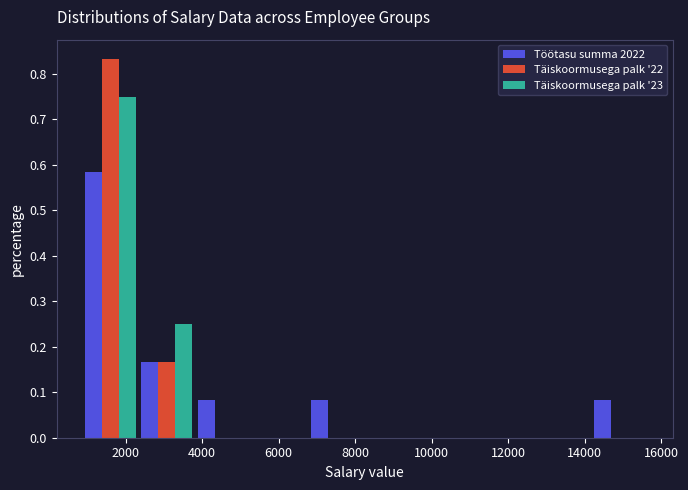

Reading left to right, list every range on the x-axis with the height of the bar of each series over it. Neither the bar edges nor the heights are printed on the chart, so give them approximately, as read against the axes.

800 to 2400: Töötasu summa 2022=0.58	Täiskoormusega palk '22=0.83	Täiskoormusega palk '23=0.75
2400 to 3800: Töötasu summa 2022=0.17	Täiskoormusega palk '22=0.17	Täiskoormusega palk '23=0.25
3800 to 5200: Töötasu summa 2022=0.08	Täiskoormusega palk '22=0	Täiskoormusega palk '23=0
5200 to 6800: Töötasu summa 2022=0	Täiskoormusega palk '22=0	Täiskoormusega palk '23=0
6800 to 8200: Töötasu summa 2022=0.08	Täiskoormusega palk '22=0	Täiskoormusega palk '23=0
8200 to 9800: Töötasu summa 2022=0	Täiskoormusega palk '22=0	Täiskoormusega palk '23=0
9800 to 11200: Töötasu summa 2022=0	Täiskoormusega palk '22=0	Täiskoormusega palk '23=0
11200 to 12600: Töötasu summa 2022=0	Täiskoormusega palk '22=0	Täiskoormusega palk '23=0
12600 to 14200: Töötasu summa 2022=0	Täiskoormusega palk '22=0	Täiskoormusega palk '23=0
14200 to 15600: Töötasu summa 2022=0.08	Täiskoormusega palk '22=0	Täiskoormusega palk '23=0